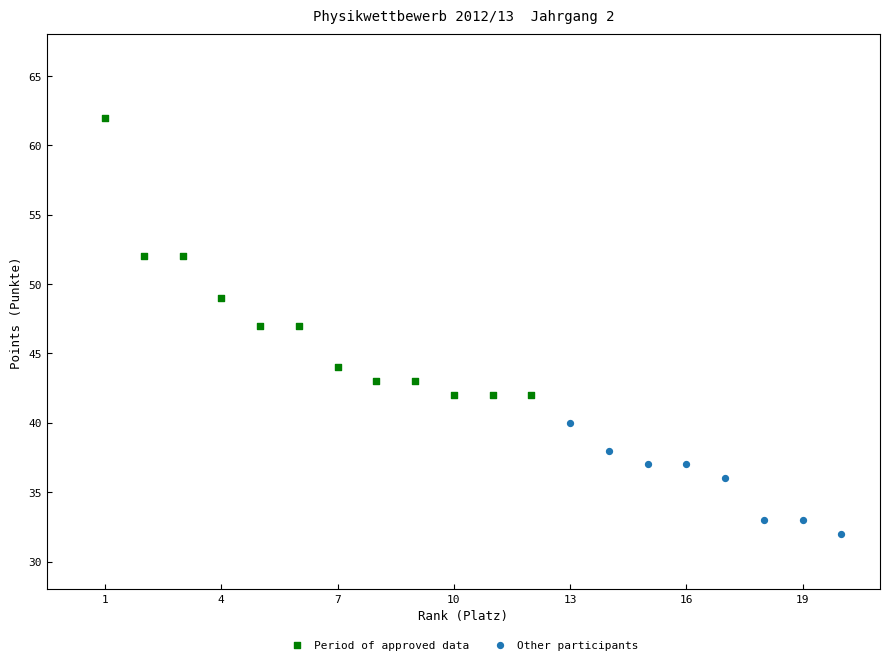

Which series has the largest Y range (max minus min)?

Period of approved data